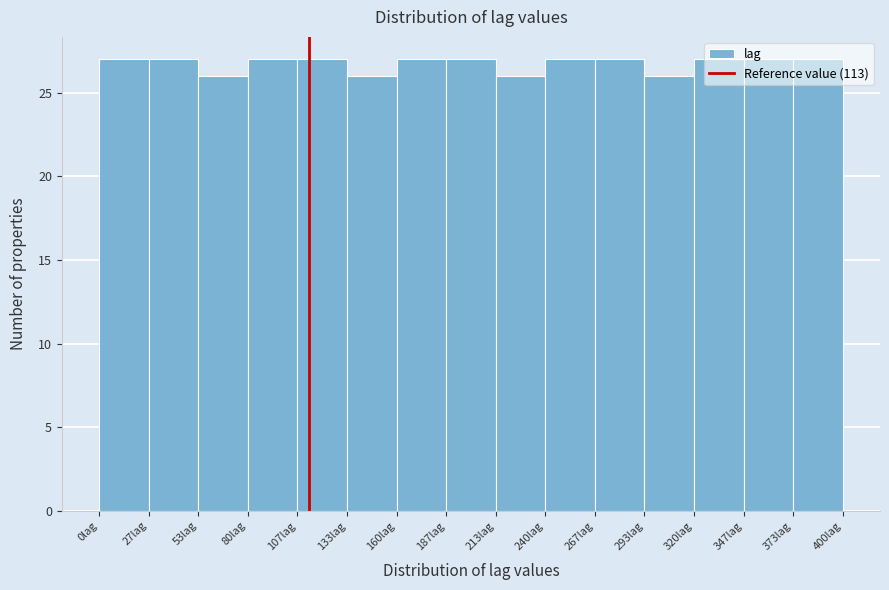

Reading left to right, transcribe this chart: for each bar, give the range it covers on the x-axis and its height. Neither the bar edges nor the heights are printed on the chart, so give them approximately, as read against the axes.

0 to 25: 27
25 to 55: 27
55 to 80: 26
80 to 105: 27
105 to 135: 27
135 to 160: 26
160 to 185: 27
185 to 215: 27
215 to 240: 26
240 to 265: 27
265 to 295: 27
295 to 320: 26
320 to 345: 27
345 to 375: 27
375 to 400: 27